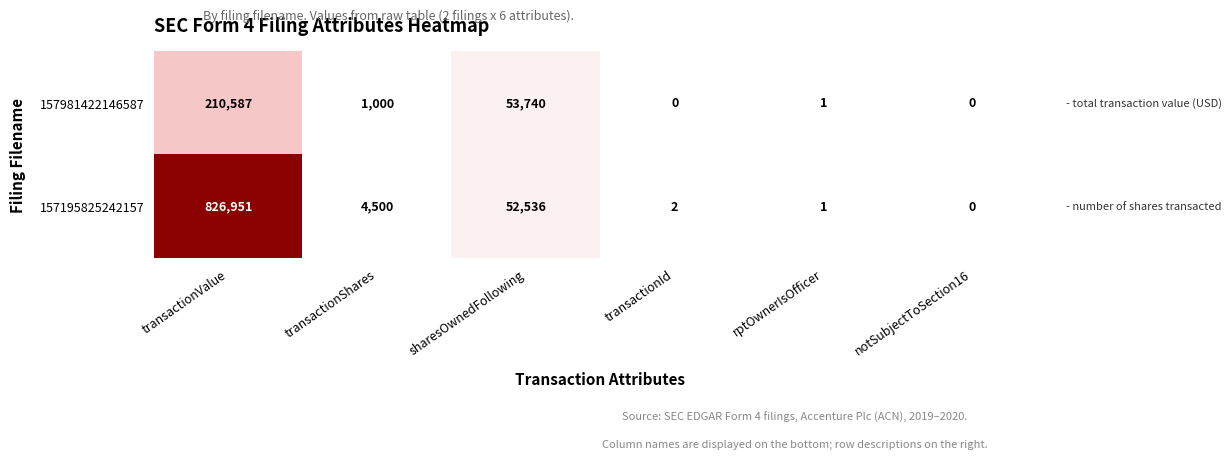

Reading left to right, transcribe all the data shown in this chart.

157981422146587: 210587	1000	53740	0	1	0
157195825242157: 826951	4500	52536	2	1	0